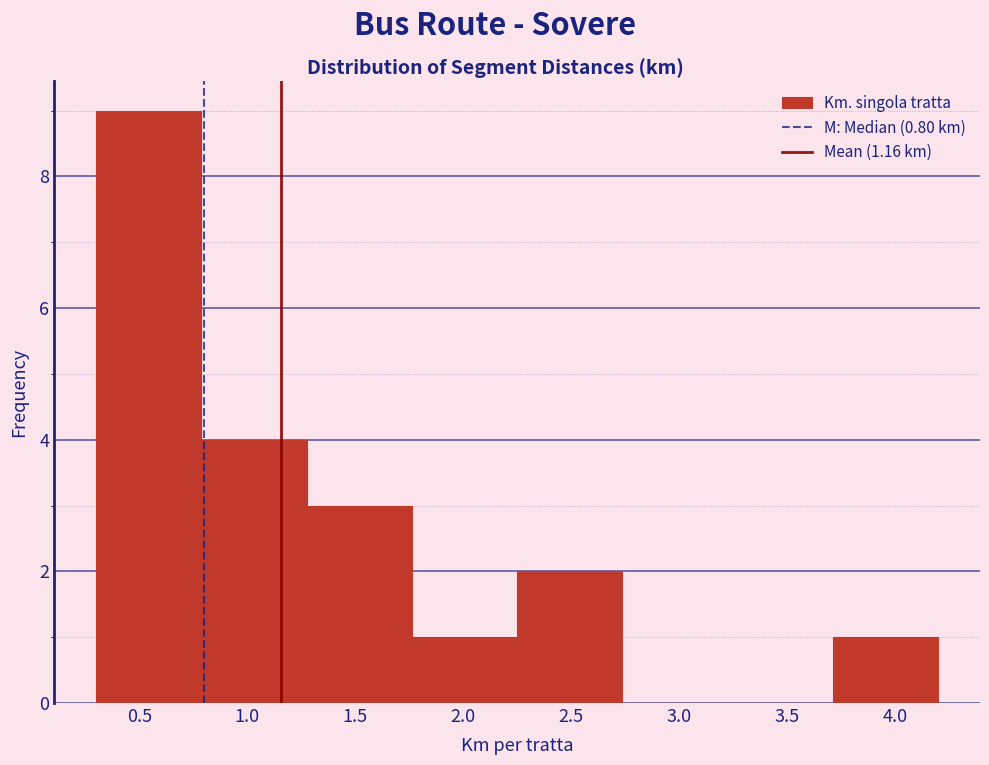

Reading left to right, transcribe this chart: for each bar, give the range it covers on the x-axis and its height. Neither the bar edges nor the heights are printed on the chart, so give them approximately, as read against the axes.

0.30 to 0.80: 9
0.80 to 1.30: 4
1.30 to 1.75: 3
1.75 to 2.25: 1
2.25 to 2.75: 2
2.75 to 3.25: 0
3.25 to 3.70: 0
3.70 to 4.20: 1